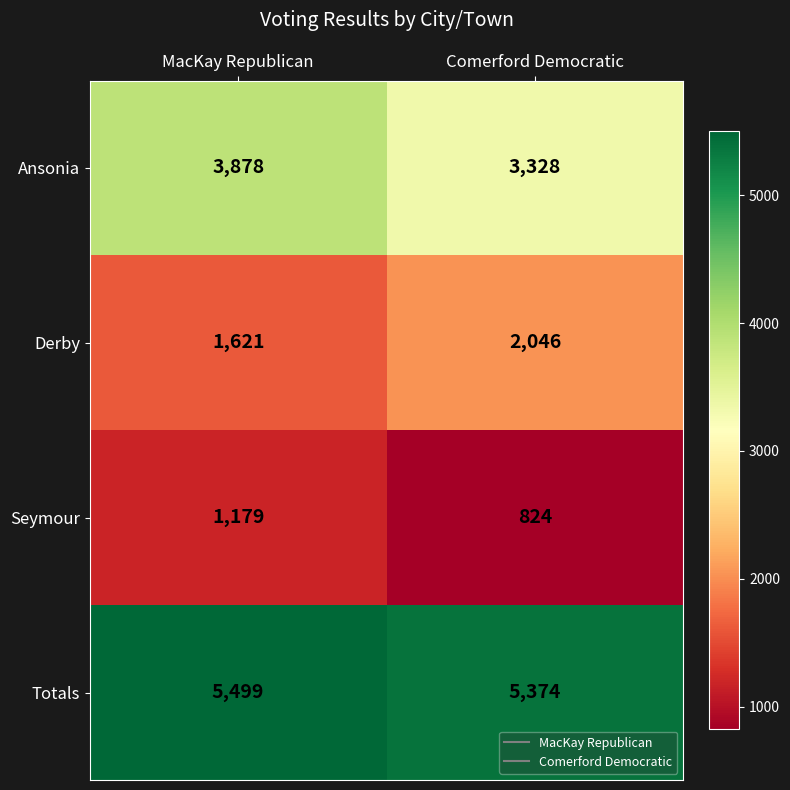

Rank the series by their average value, from lowest to highest.

Seymour, Derby, Ansonia, Totals